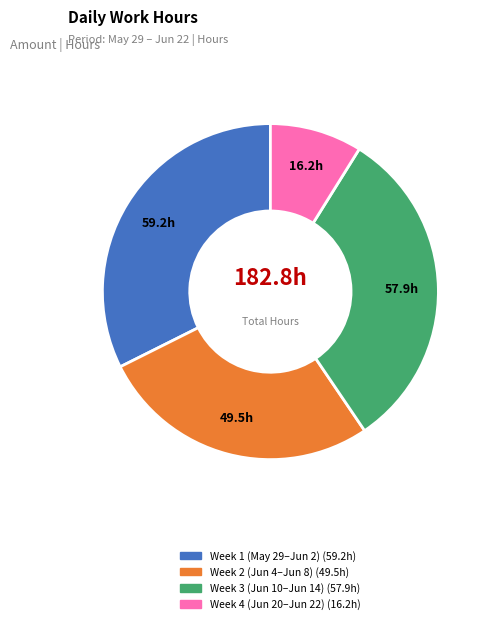

Is there a majority slice in this chart?

No